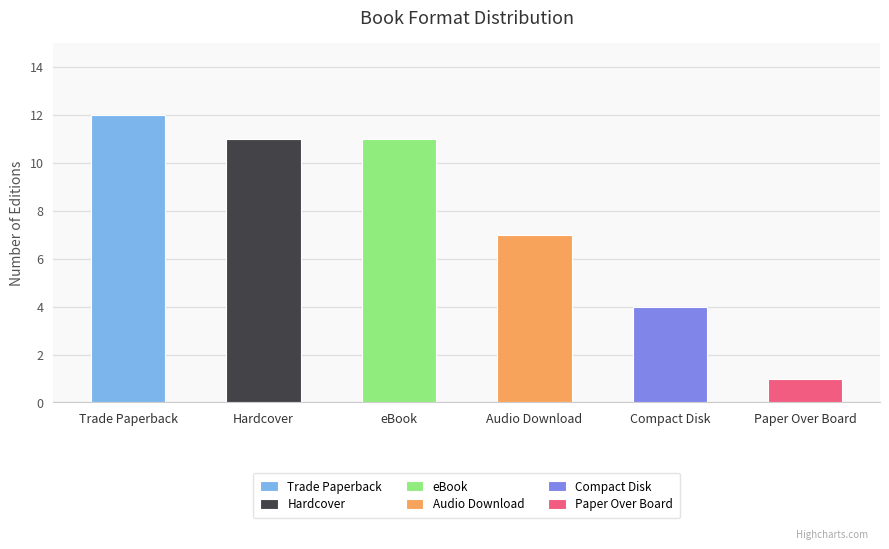

Is it true that the value at Trade Paperback is 3?

False